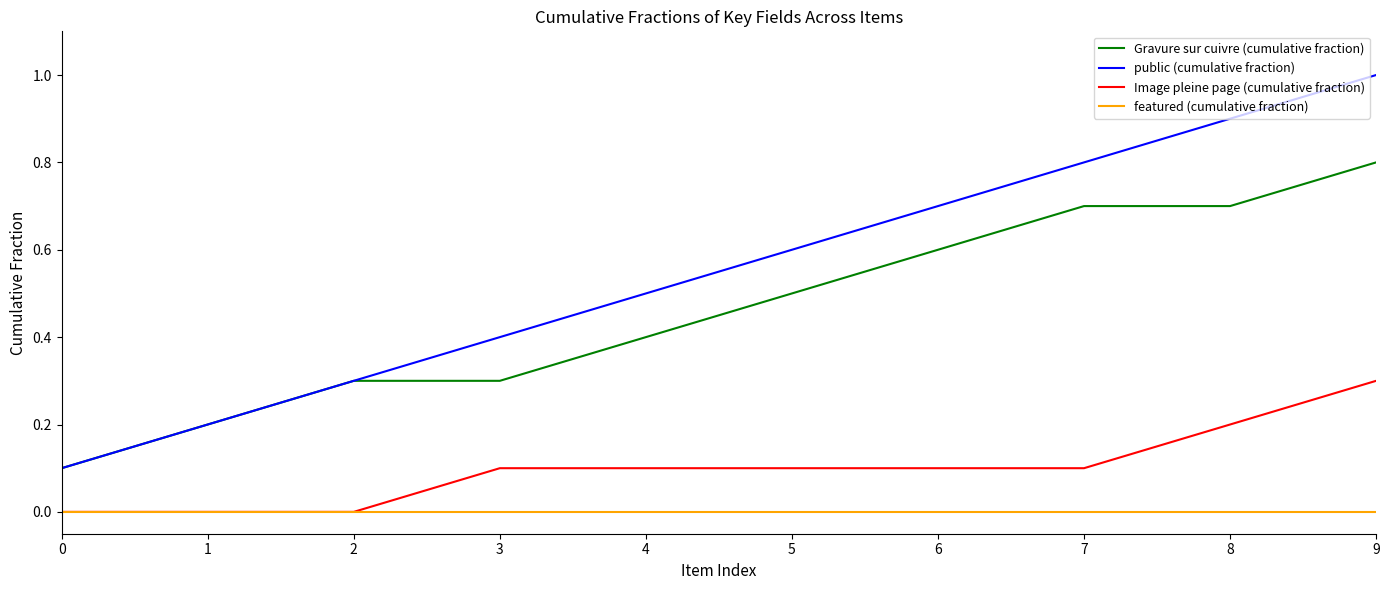

Rank the series by their maximum value, from lowest to highest.

featured (cumulative fraction), Image pleine page (cumulative fraction), Gravure sur cuivre (cumulative fraction), public (cumulative fraction)